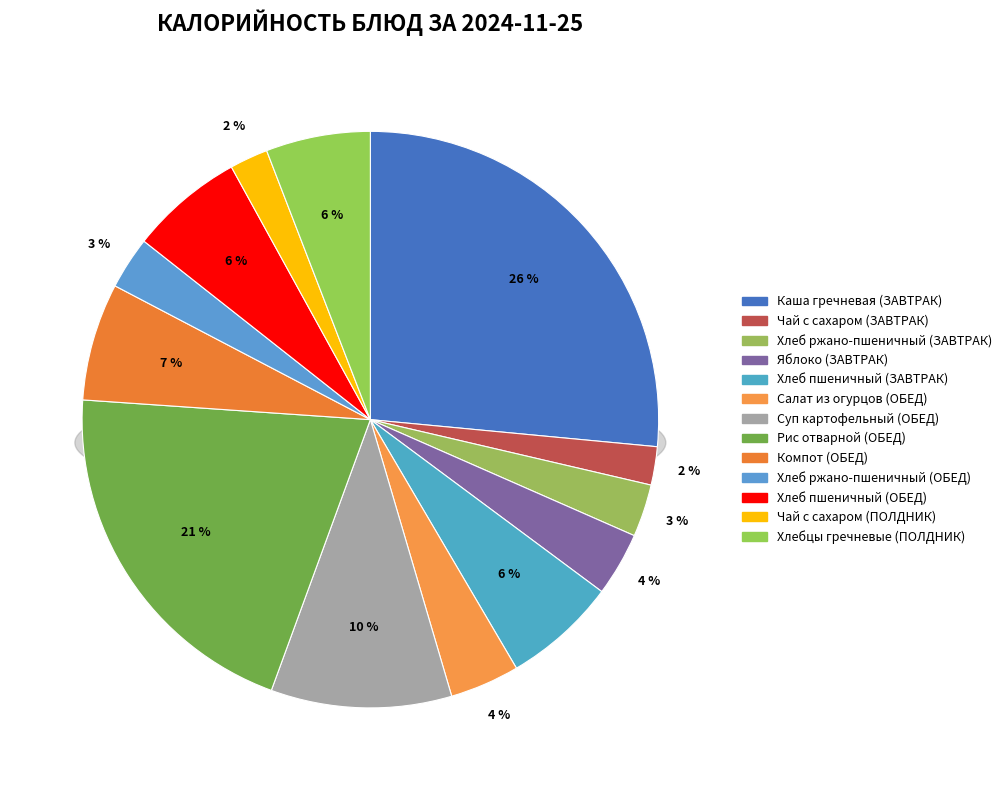

How many segments does this pie chart have?

13